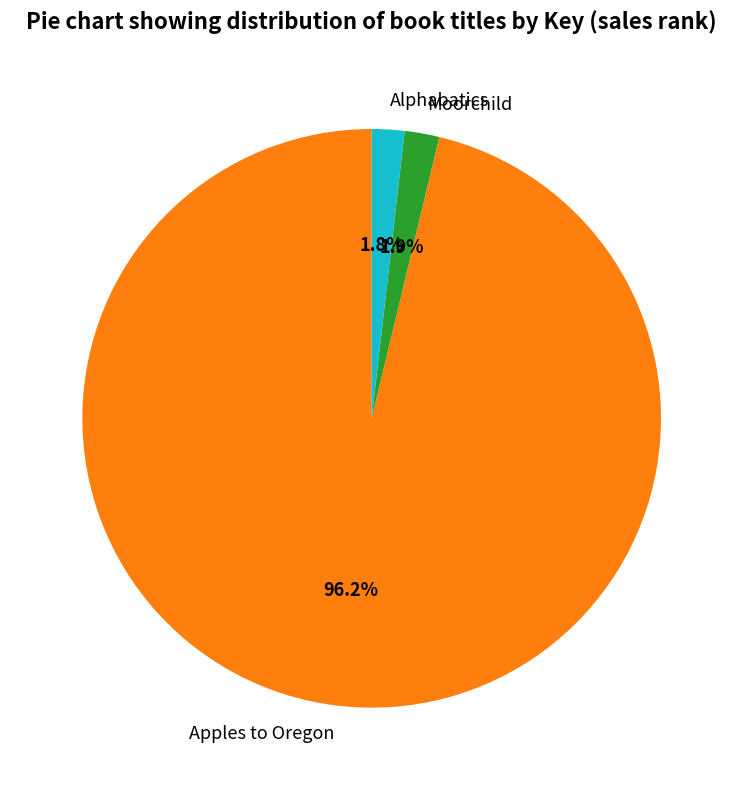

What is the total percentage of Alphabatics and Apples to Oregon?

98.1%